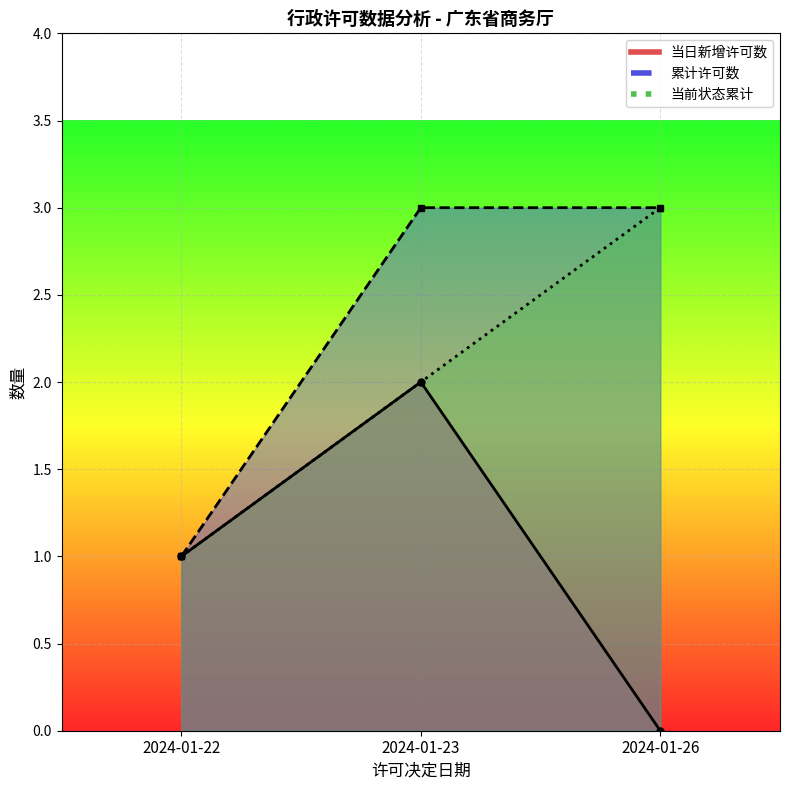

At which label is 当前状态累计_line closest to 2?

2024-01-23